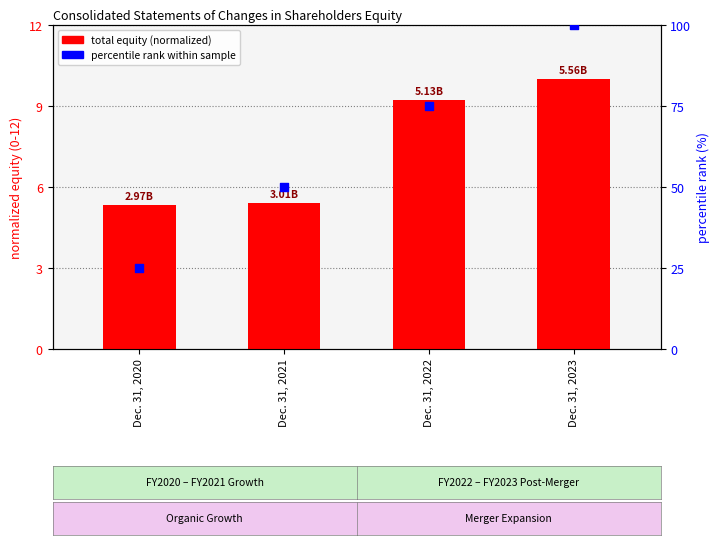

Which series has the largest Y range (max minus min)?

percentile rank within sample